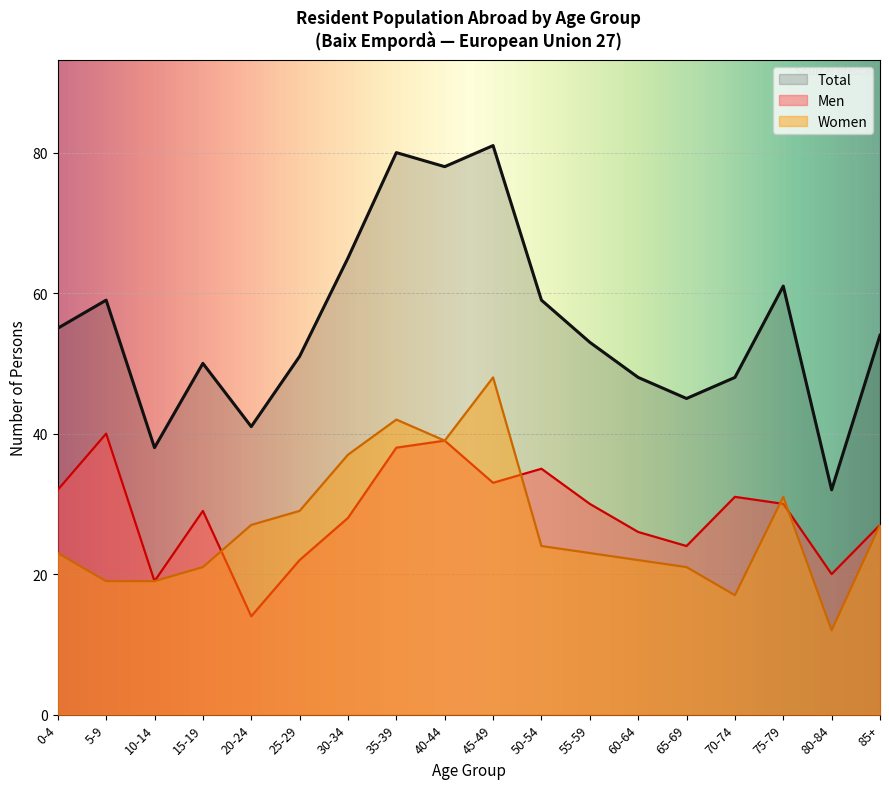

Rank the series by their maximum value, from highest to lowest.

Total, Women, Men